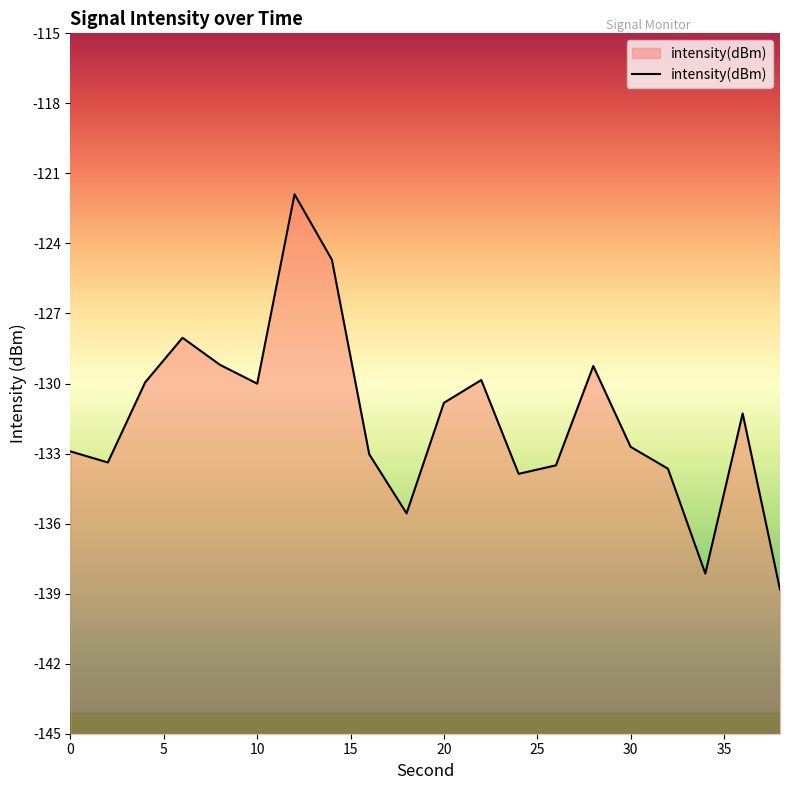

List the labels in order of value, smallest first.

38, 34, 18, 24, 32, 26, 2, 16, 0, 30, 36, 20, 10, 4, 22, 28, 8, 6, 14, 12